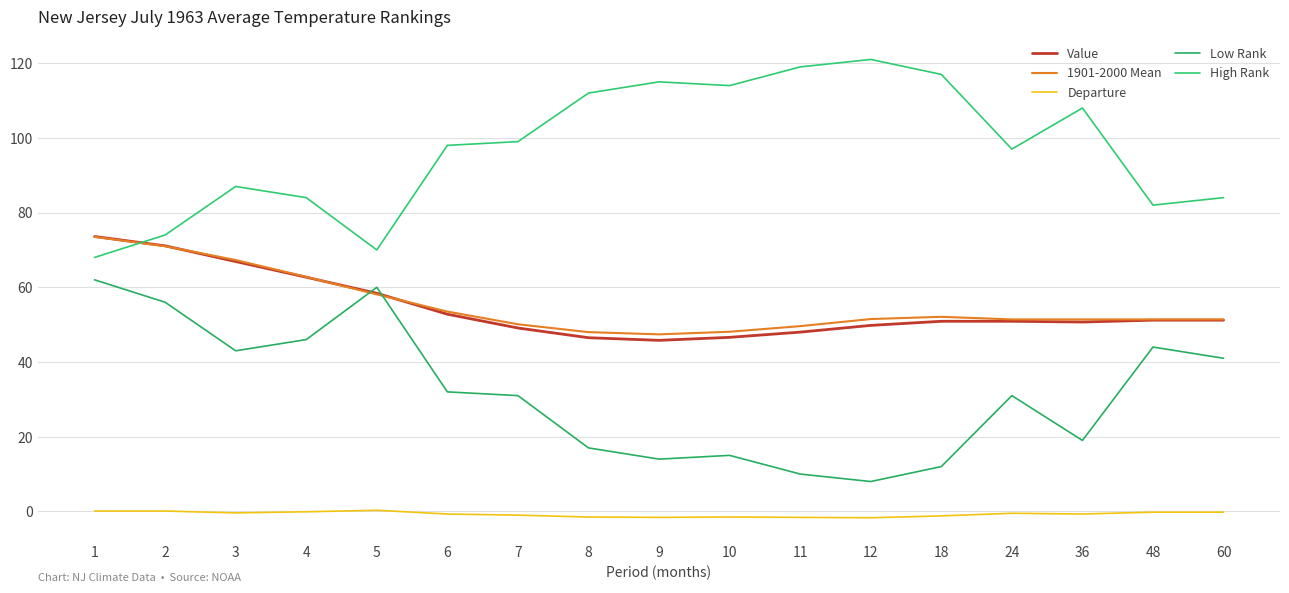

Is the value of 1901-2000 Mean at 2 greater than the value of Departure at 10?

Yes